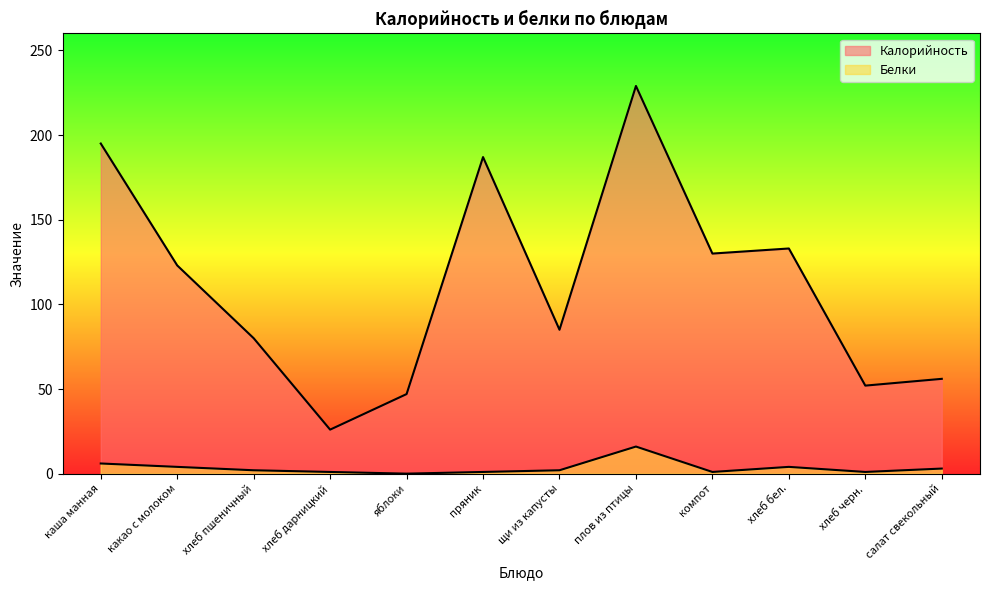

How many values in Белки are above zero?

11